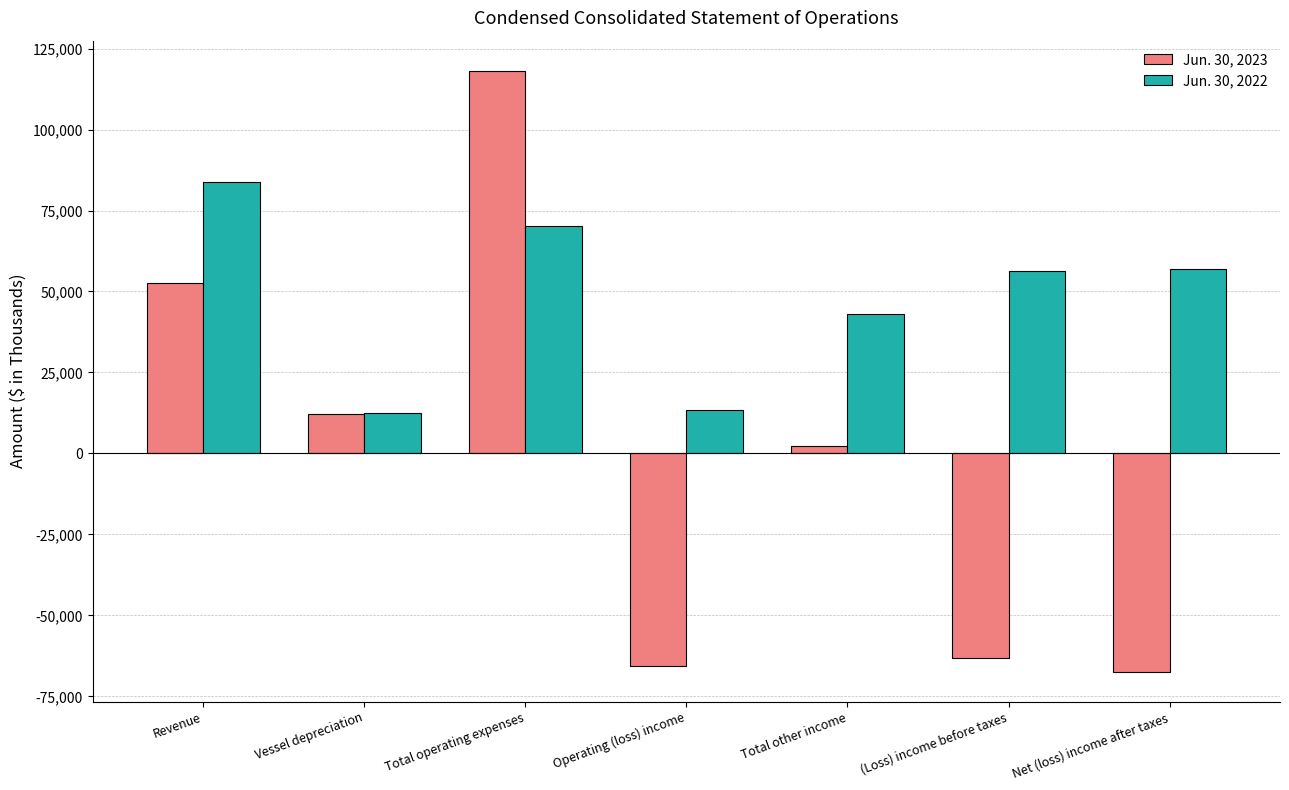

What is the maximum value for Jun. 30, 2022?

83720